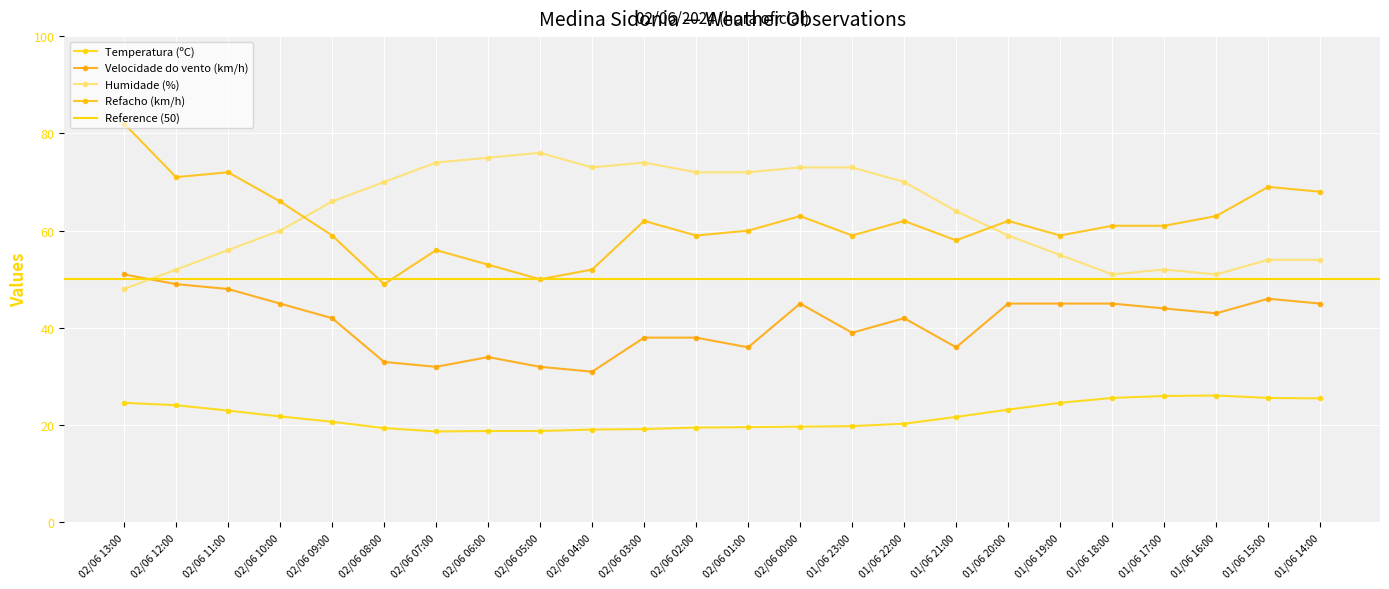

Which has a higher value, 02/06 04:00 or 01/06 21:00?

01/06 21:00